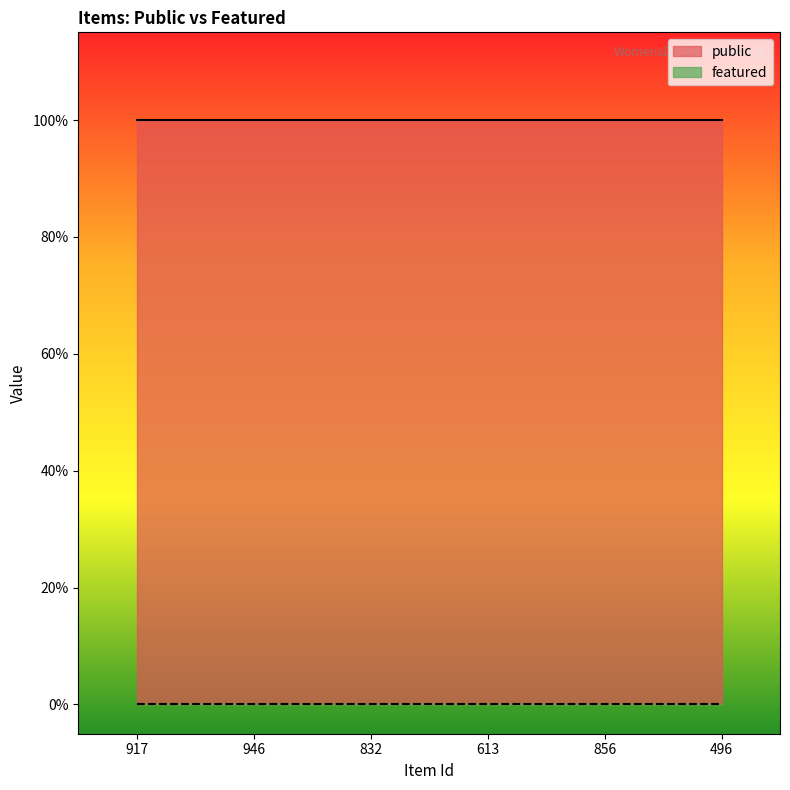

What is the sum of all public values?

6